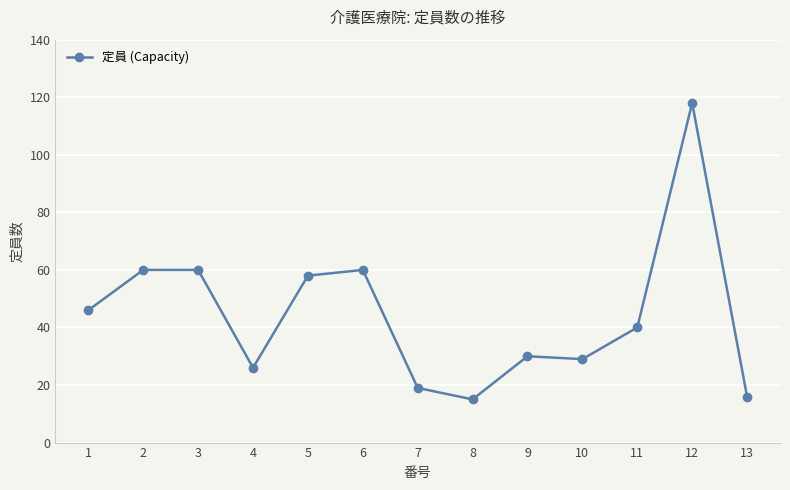

Is it true that the value at 11 is 40?

True